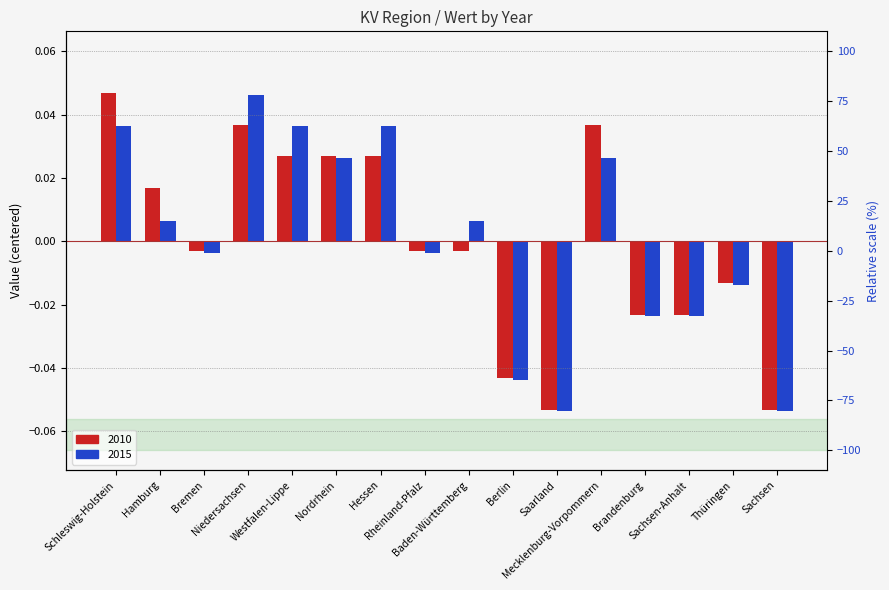

Which category has the highest value across all series?

Schleswig-Holstein